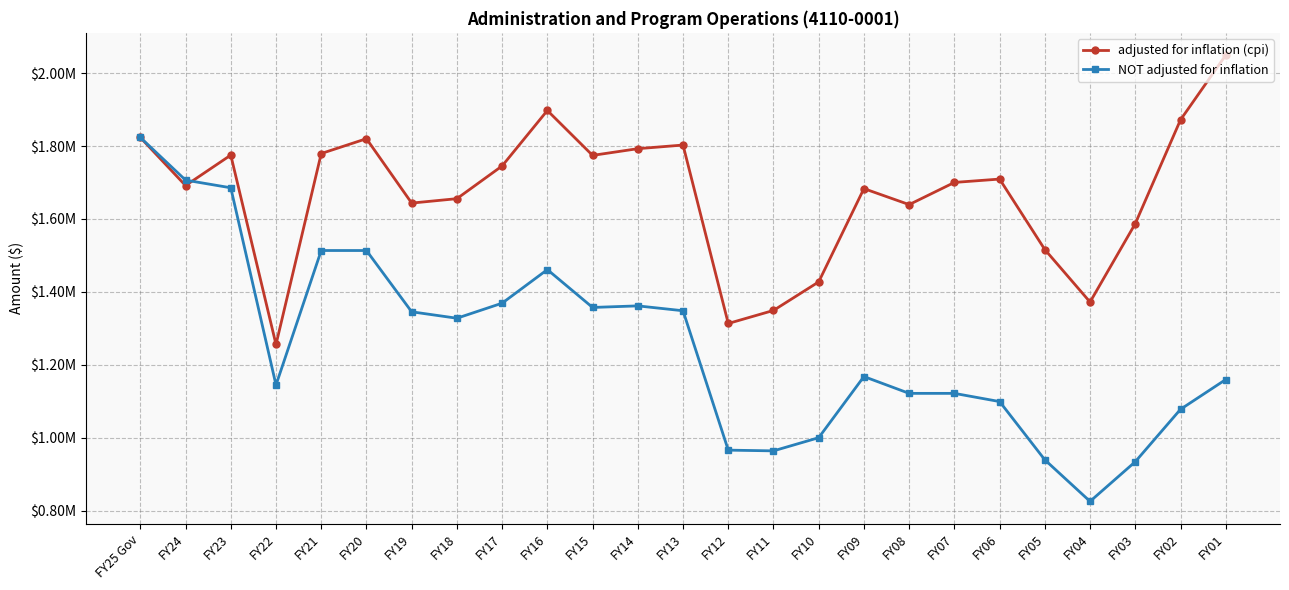

Reading left to right, transcribe all the data shown in this chart.

adjusted for inflation (cpi): FY25 Gov=1823427	FY24=1691471	FY23=1775056	FY22=1255648	FY21=1779364	FY20=1820053	FY19=1643476	FY18=1655580	FY17=1745333	FY16=1897398	FY15=1774285	FY14=1792664	FY13=1802663	FY12=1313251	FY11=1349016	FY10=1427352	FY09=1683149	FY08=1639286	FY07=1700100	FY06=1709305	FY05=1516002	FY04=1372028	FY03=1587131	FY02=1871751	FY01=2049178
NOT adjusted for inflation: FY25 Gov=1823427	FY24=1706424	FY23=1685410	FY22=1144454	FY21=1513379	FY20=1513345	FY19=1345263	FY18=1327646	FY17=1368934	FY16=1461023	FY15=1357207	FY14=1361524	FY13=1348142	FY12=965851	FY11=963848	FY10=999981	FY09=1167695	FY08=1121558	FY07=1121558	FY06=1099067	FY05=939292	FY04=825292	FY03=934075	FY02=1077838	FY01=1159477